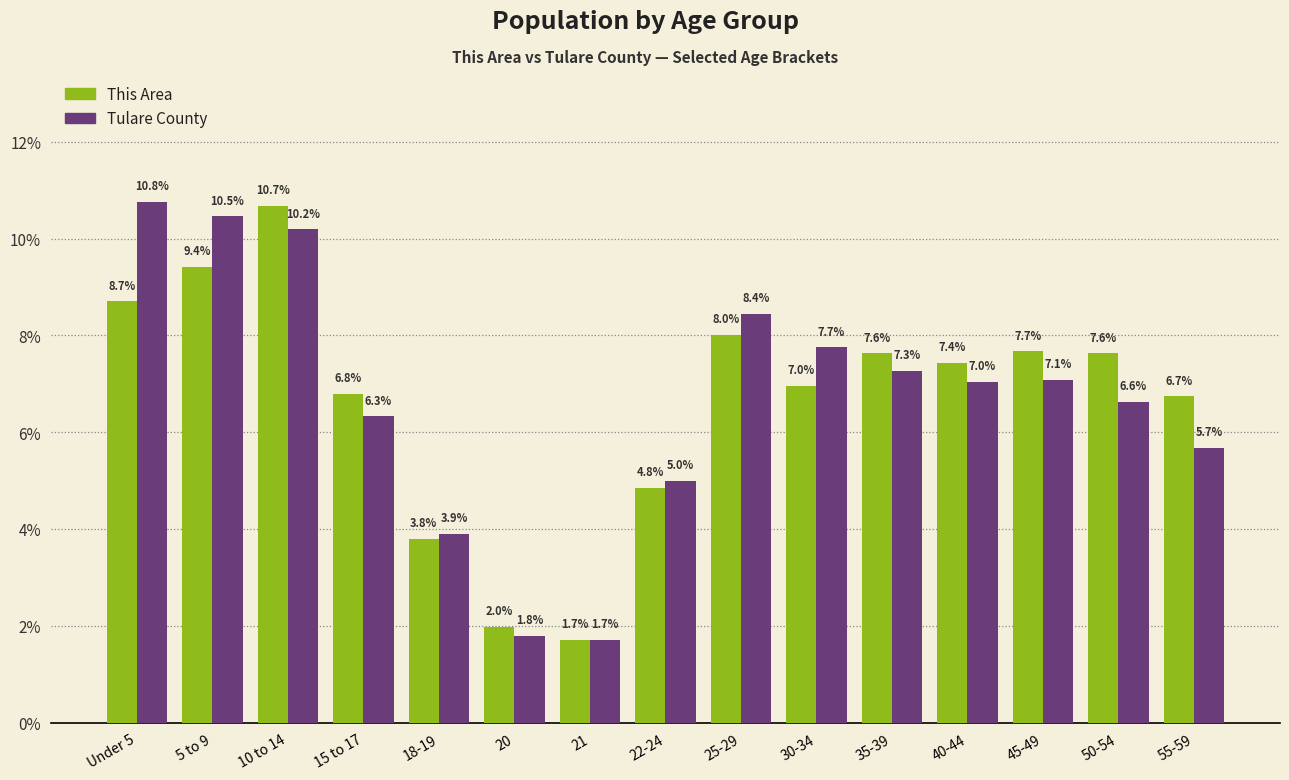

What is the difference between the maximum and minimum values in the Tulare County series?

9.0